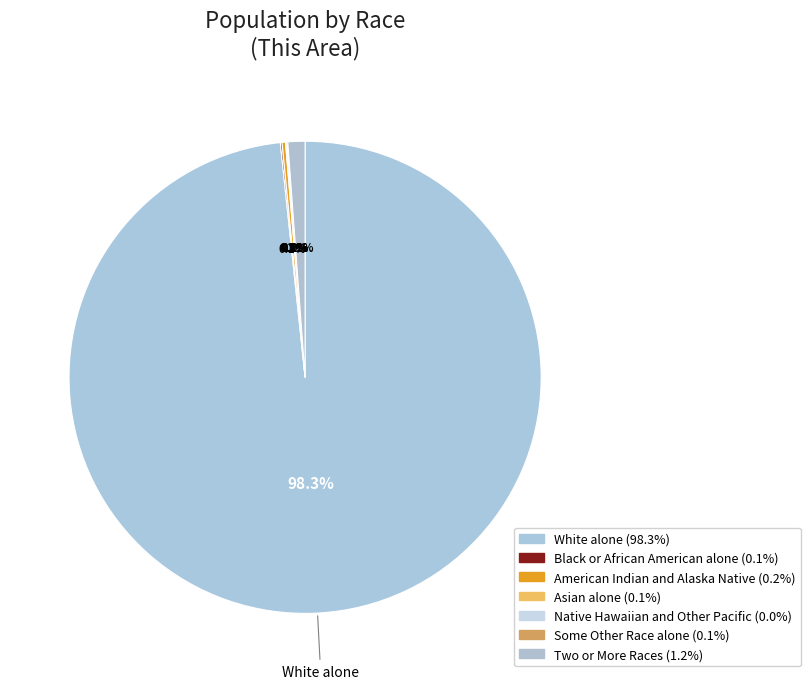

To the nearest percent, what is the combined percentage of White alone and Two or More Races?

99%